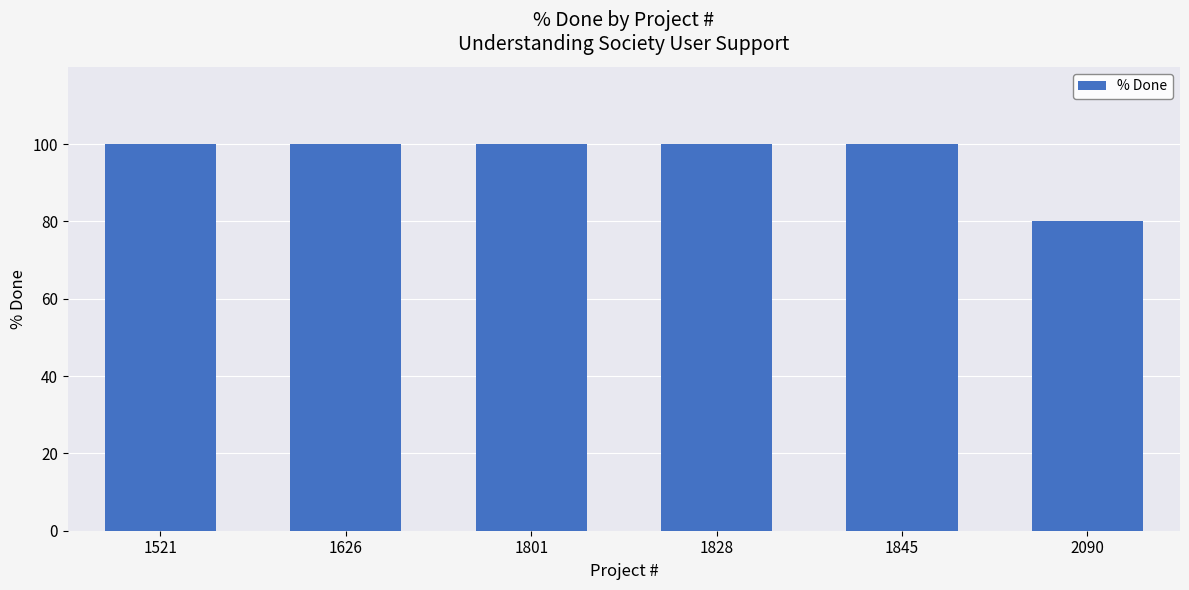

Are the bars horizontal?

No